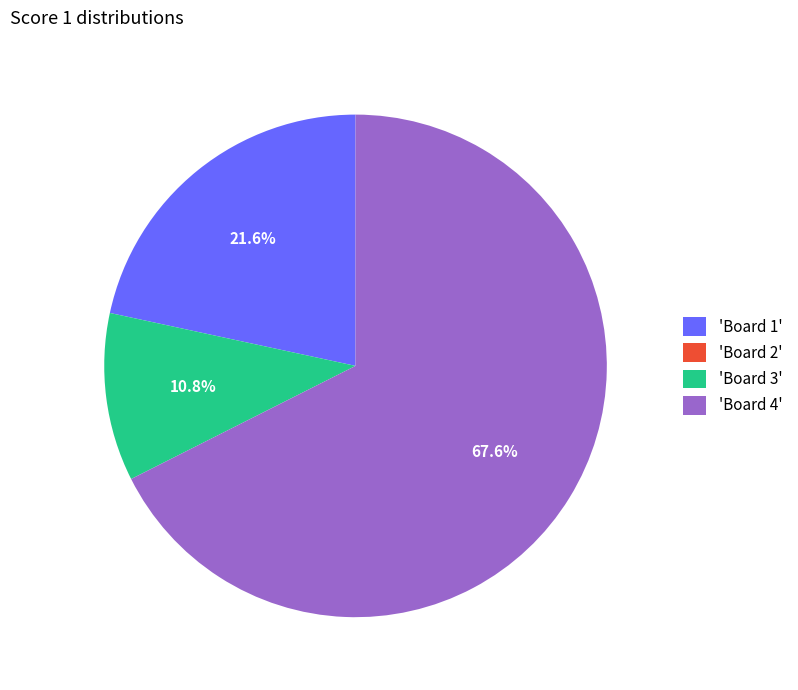

Does 'Board 3' account for over 50% of the chart?

No